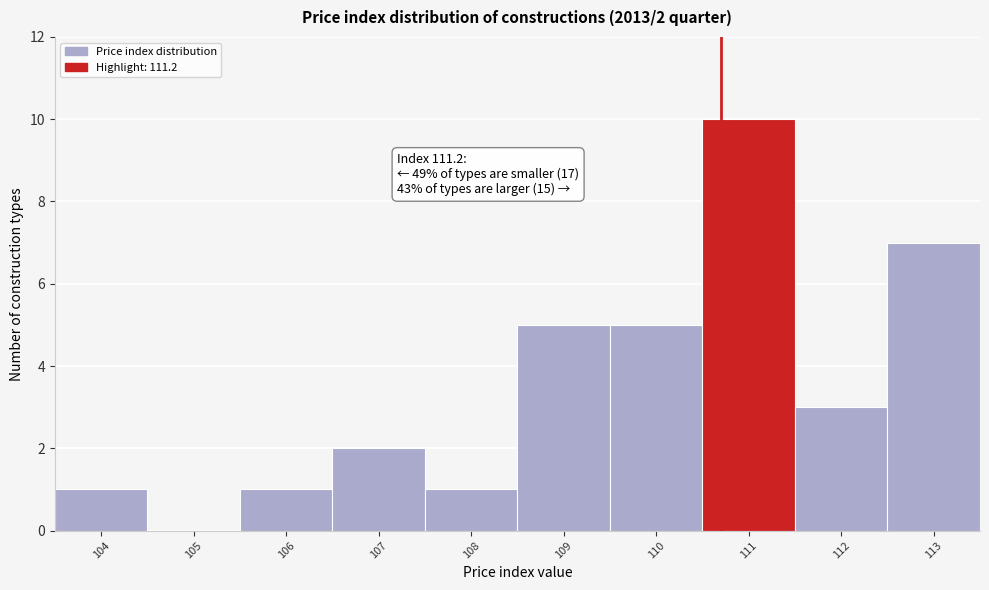

Reading left to right, what are all the values shown in this chart?

104=1	105=0	106=1	107=2	108=1	109=5	110=5	111=10	112=3	113=7